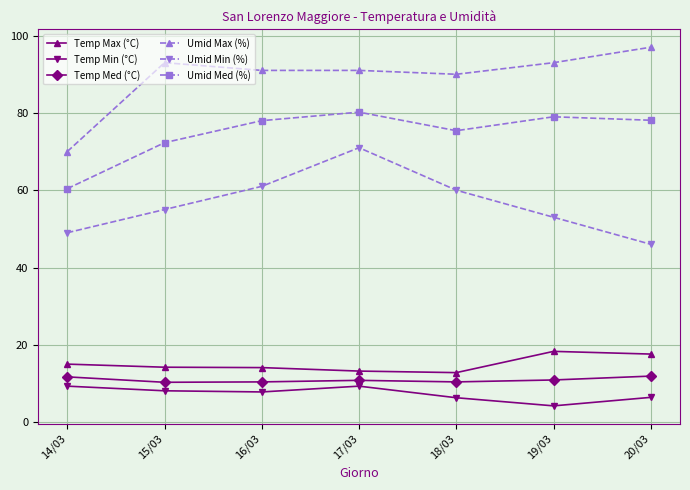

The value of Temp Max (°C) at 17/03 is 5.6. True or false?

False